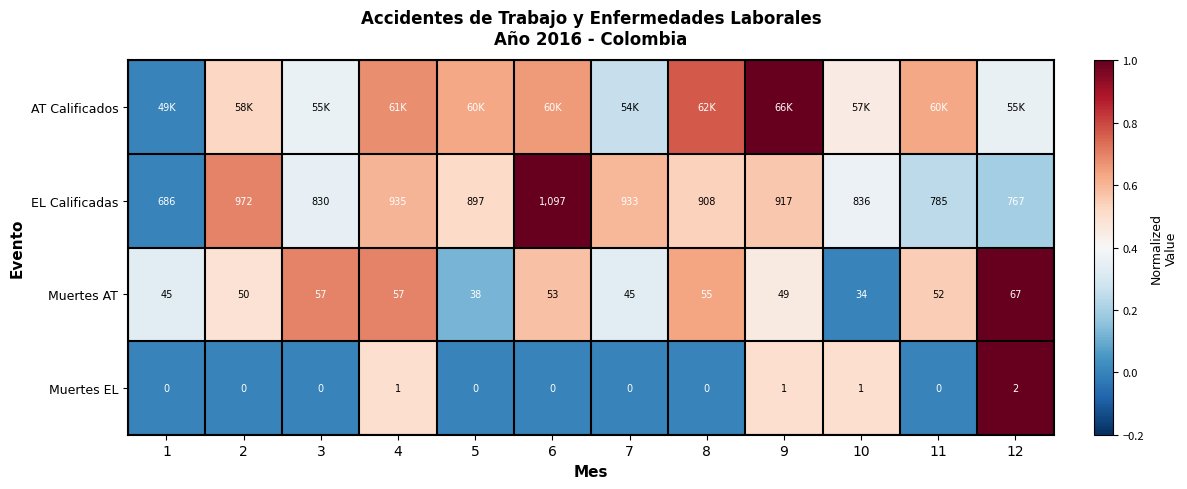

Is the value of EL Calificadas at 2 greater than the value of Muertes AT at 2?

Yes